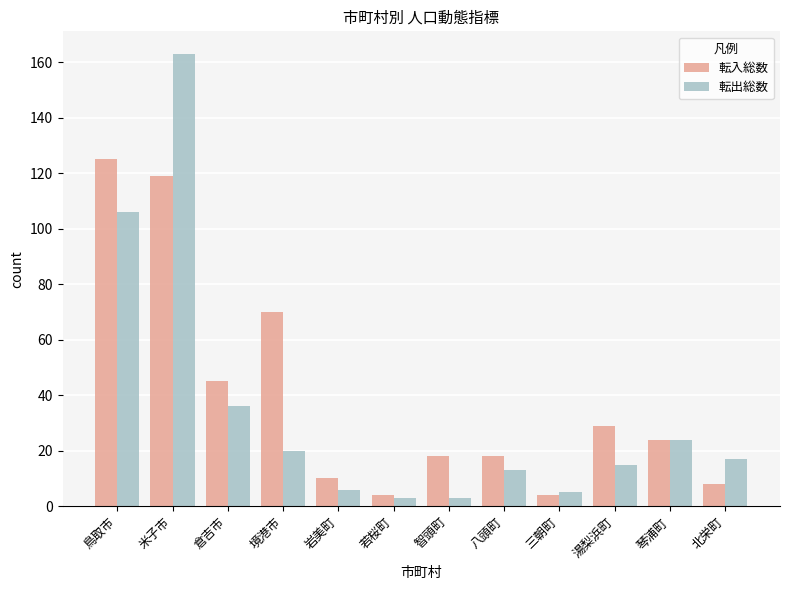

What is the total value across all series at 三朝町?

9